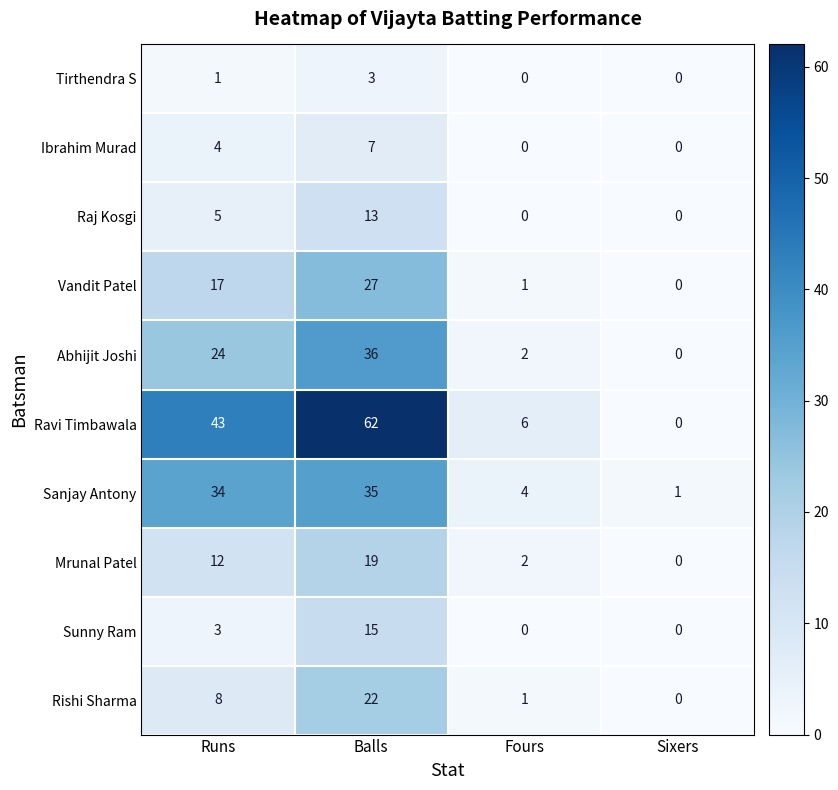

Which series has the largest total across all categories?

Ravi Timbawala